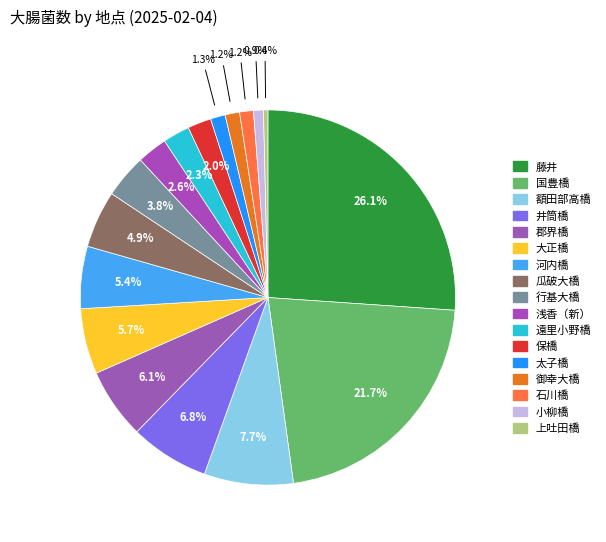

How many segments does this pie chart have?

17